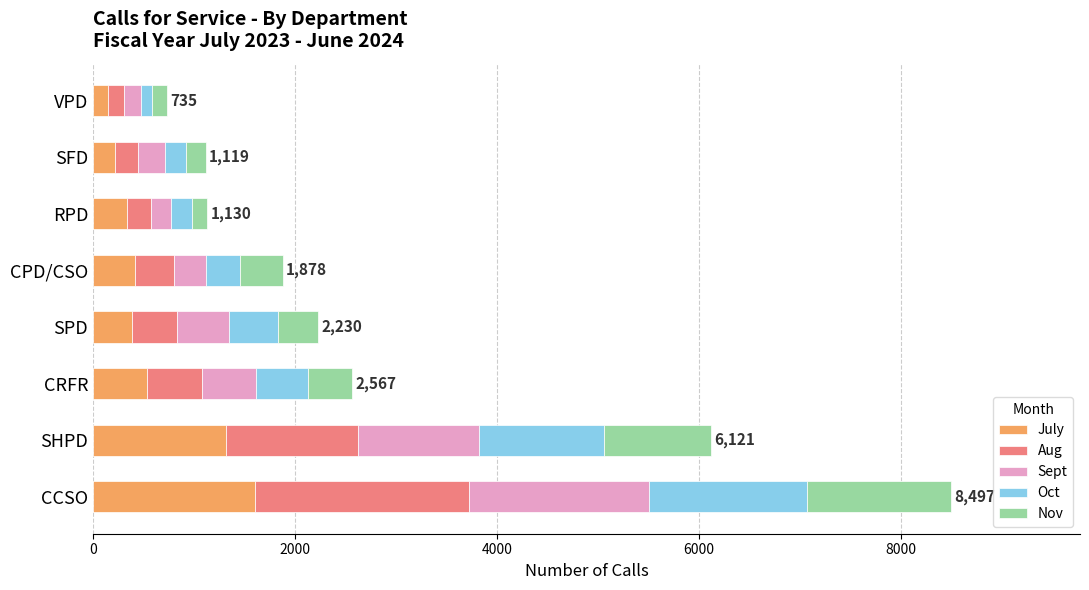

What is the difference between the July values at SHPD and CCSO?

280